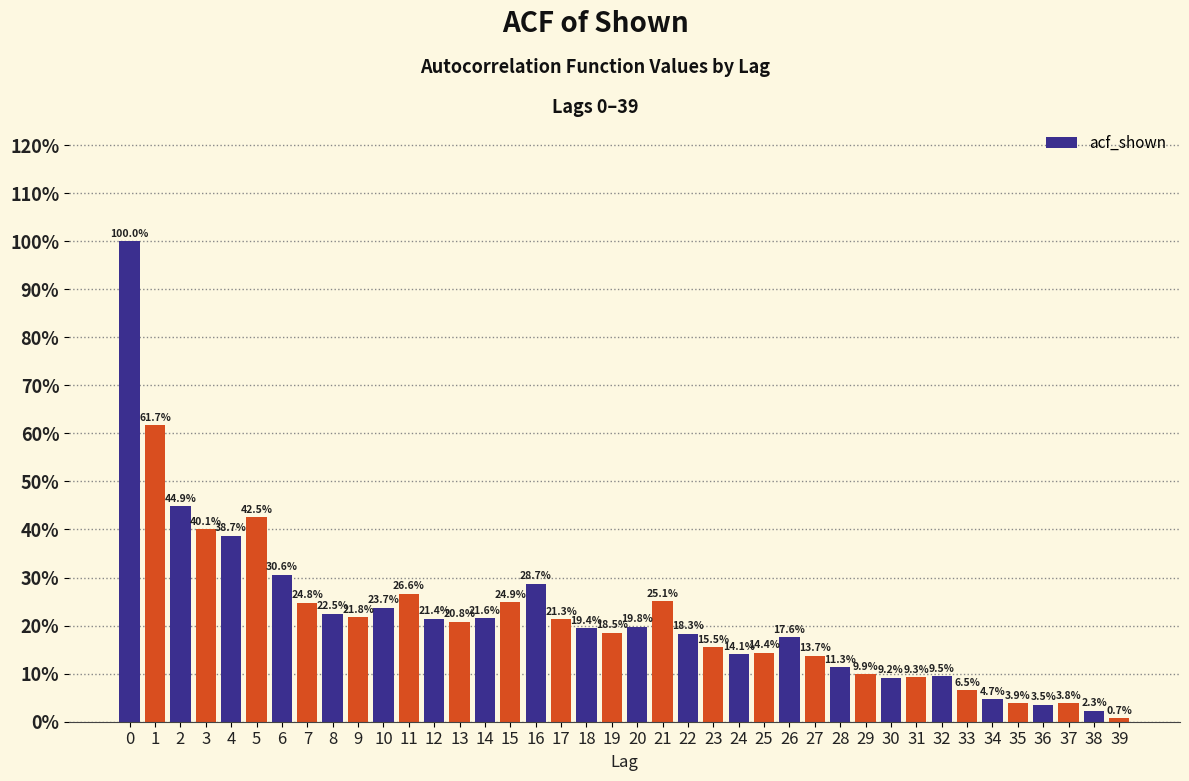

Does the chart contain any negative values?

No